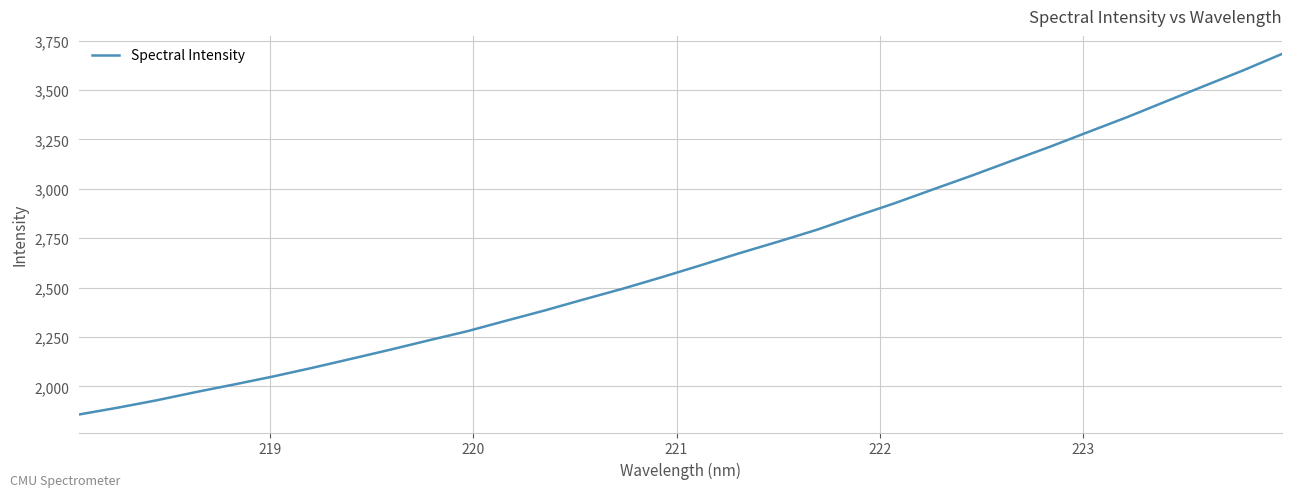

What is the minimum value shown in the chart?

1858.4